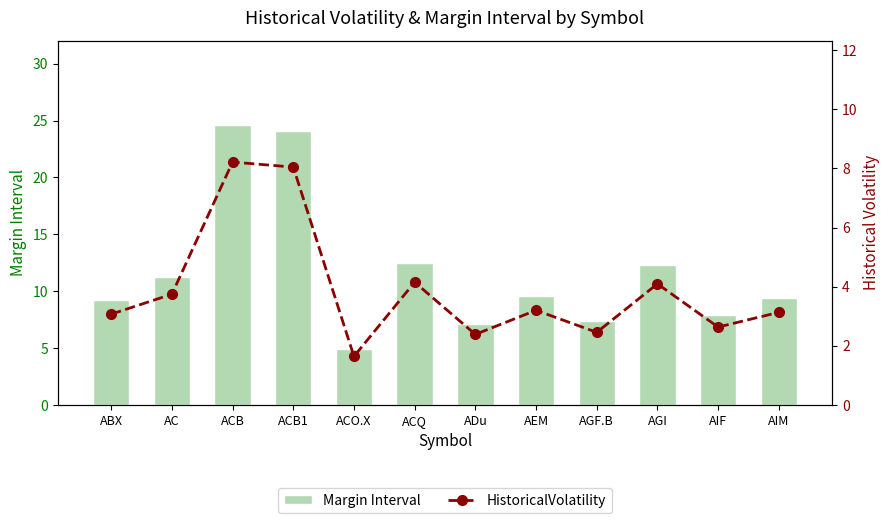

List the series in order of their peak value, lowest first.

HistoricalVolatility, Margin Interval